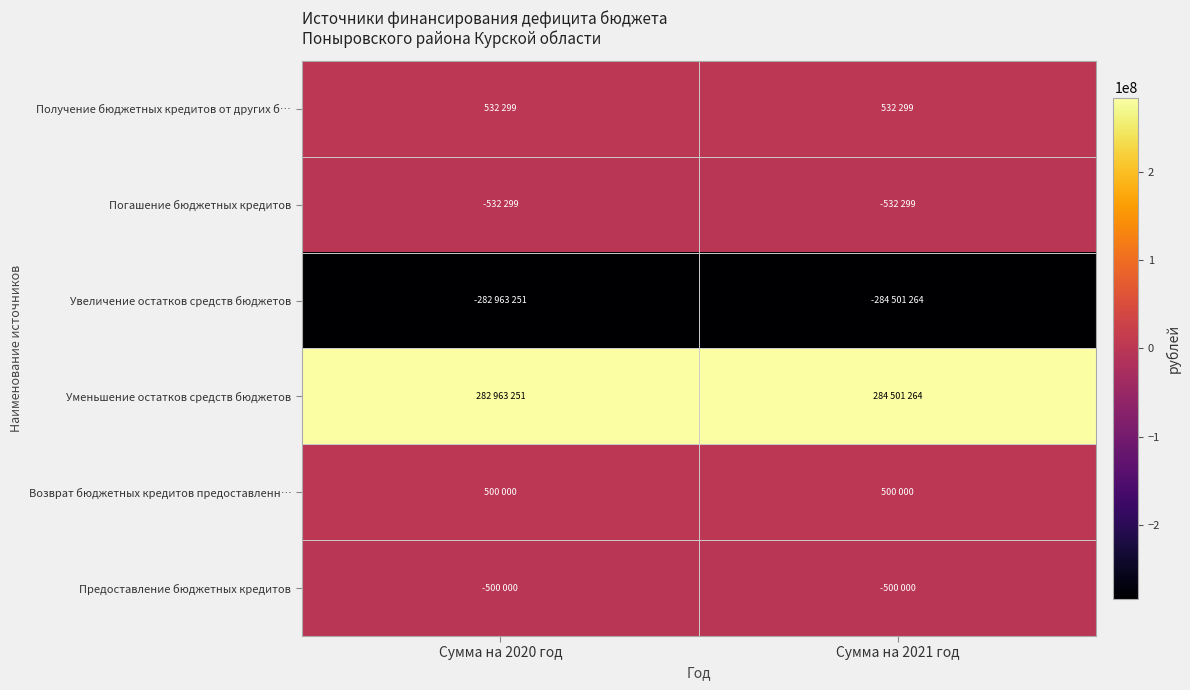

Between Сумма на 2020 год and Сумма на 2021 год, which series saw the biggest shift?

Увеличение остатков средств бюджетов